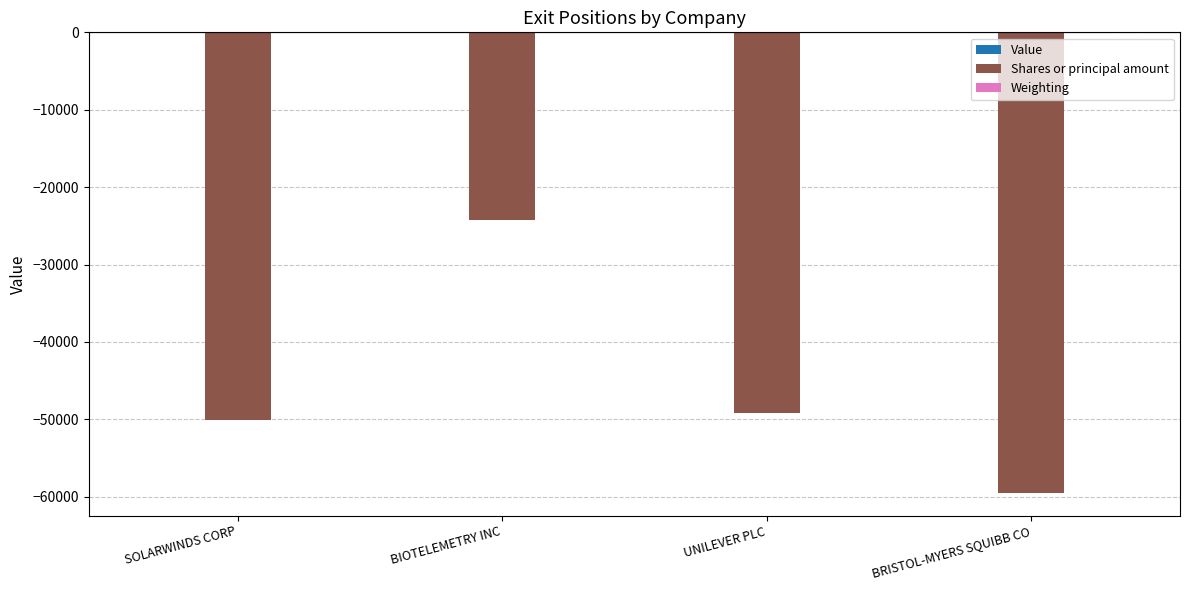

Which series has the widest spread of values?

Shares or principal amount